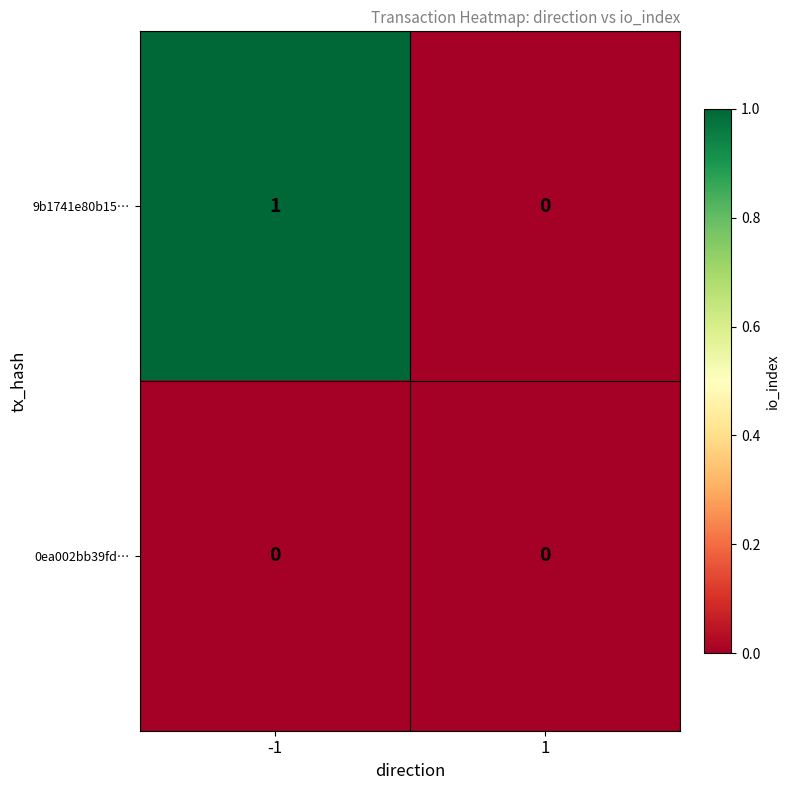

How many data points does each series have?

2